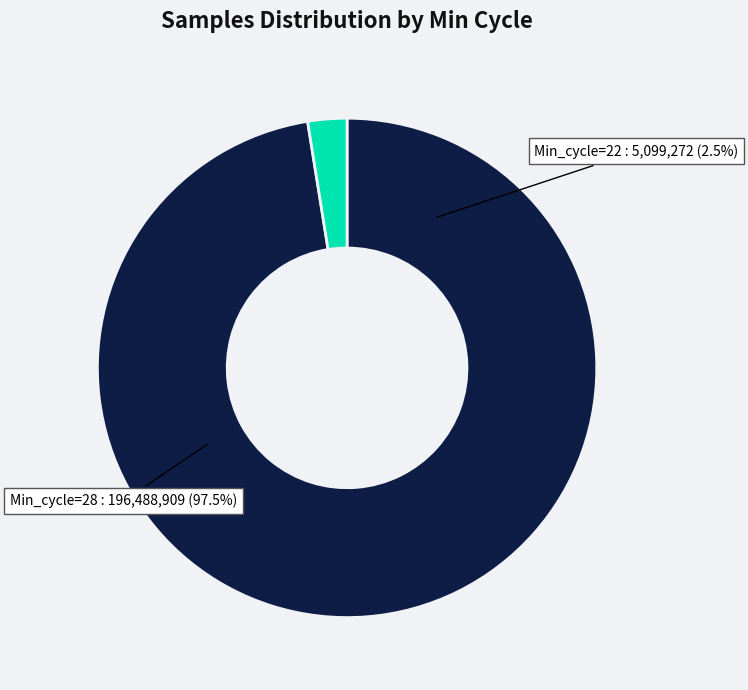

True or false: 28 accounts for 1% of the total.

False